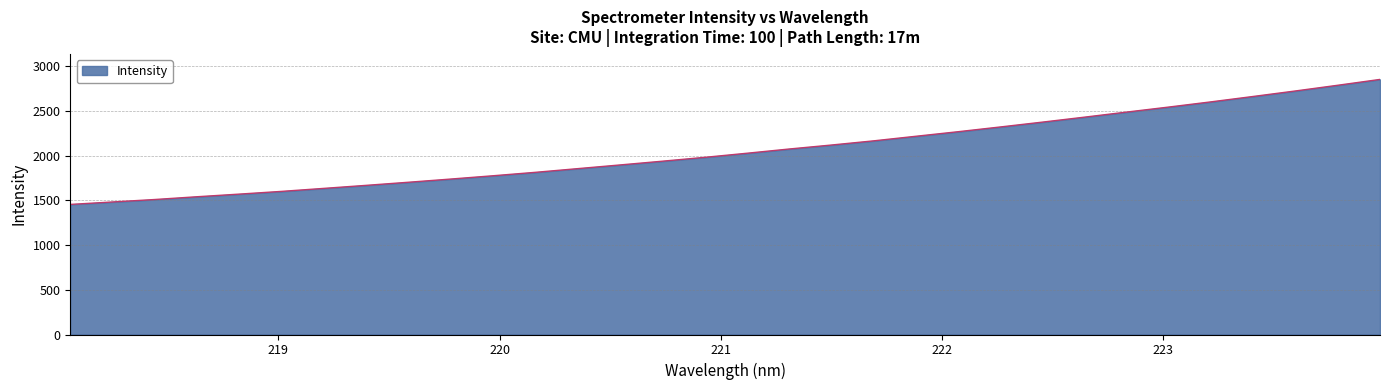

What is the difference between the maximum and minimum values?

1396.8